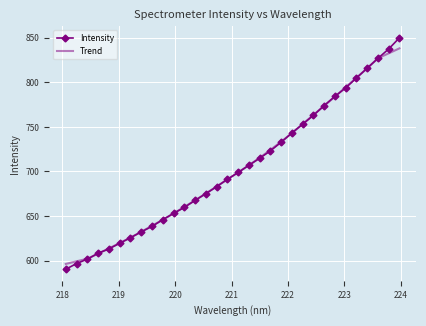

Which series has the largest range (max minus min)?

Intensity